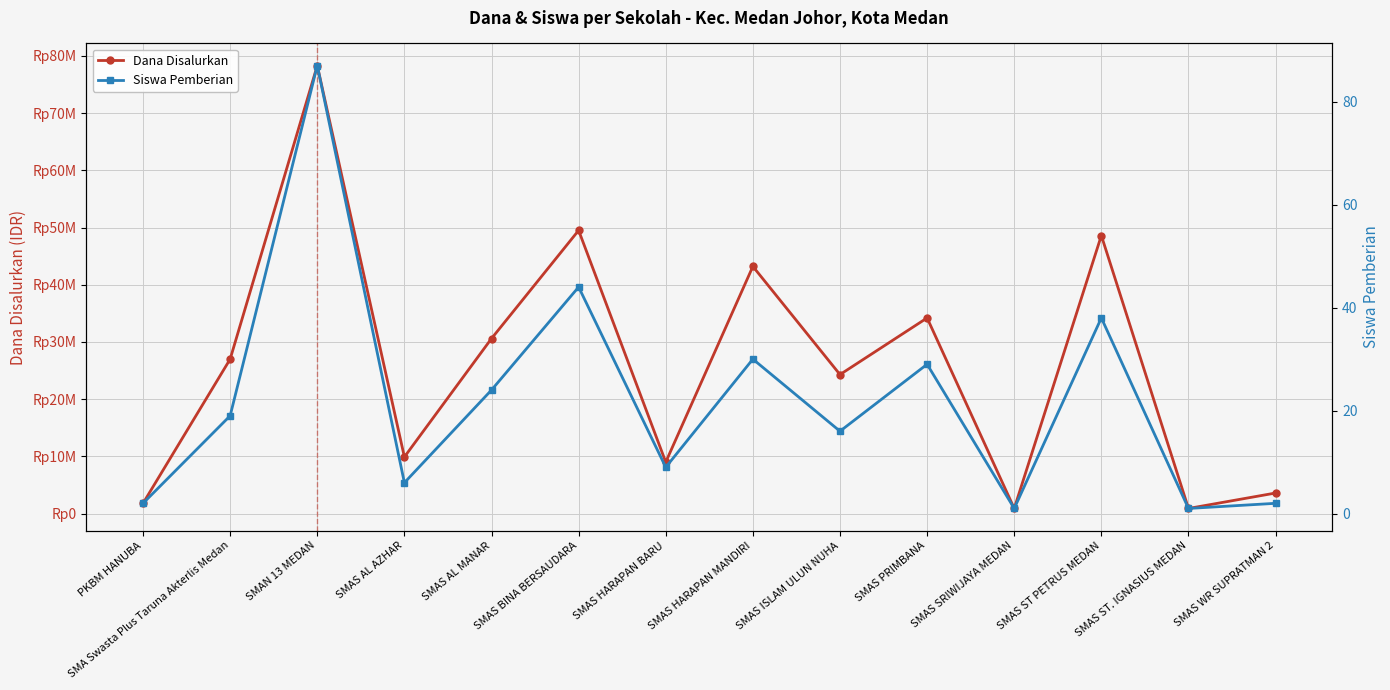

What are all the series names shown in the legend?

Dana Disalurkan, Siswa Pemberian